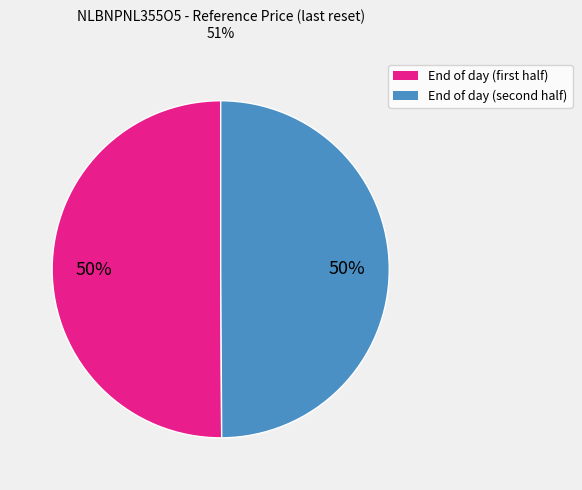

To the nearest percent, what is the average slice percentage?

50%